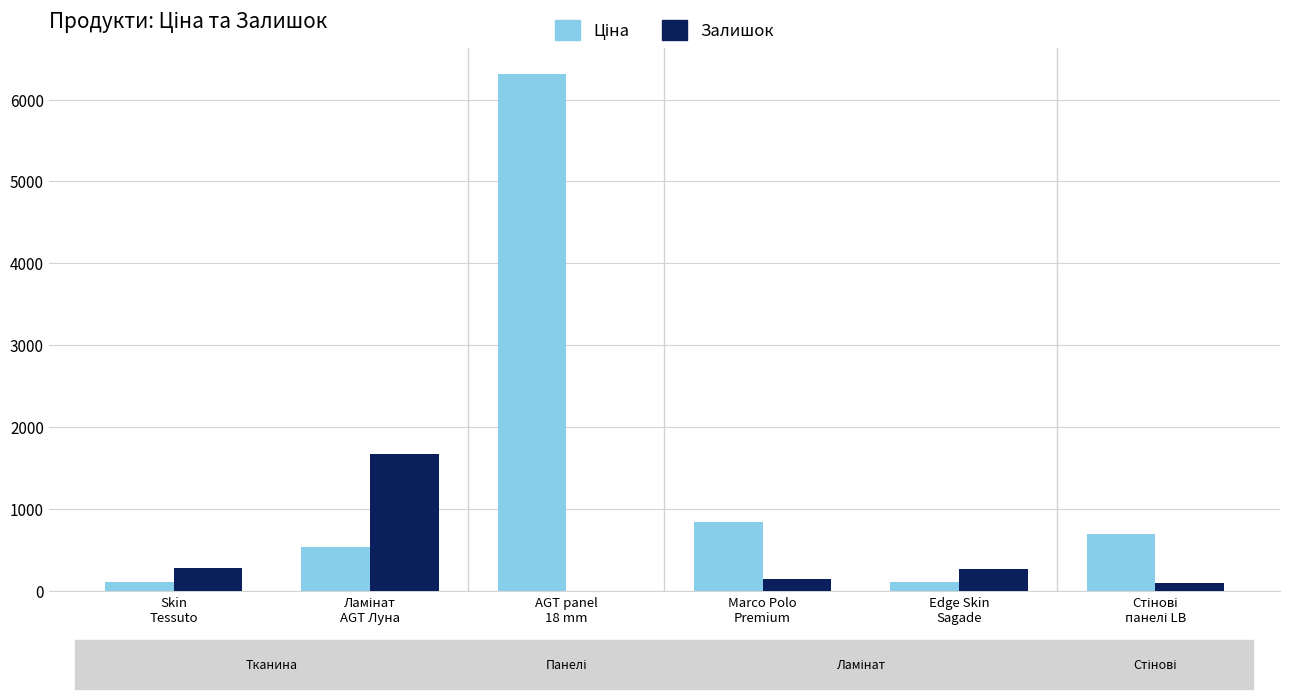

What is the sum of all Залишок values?

2489.0